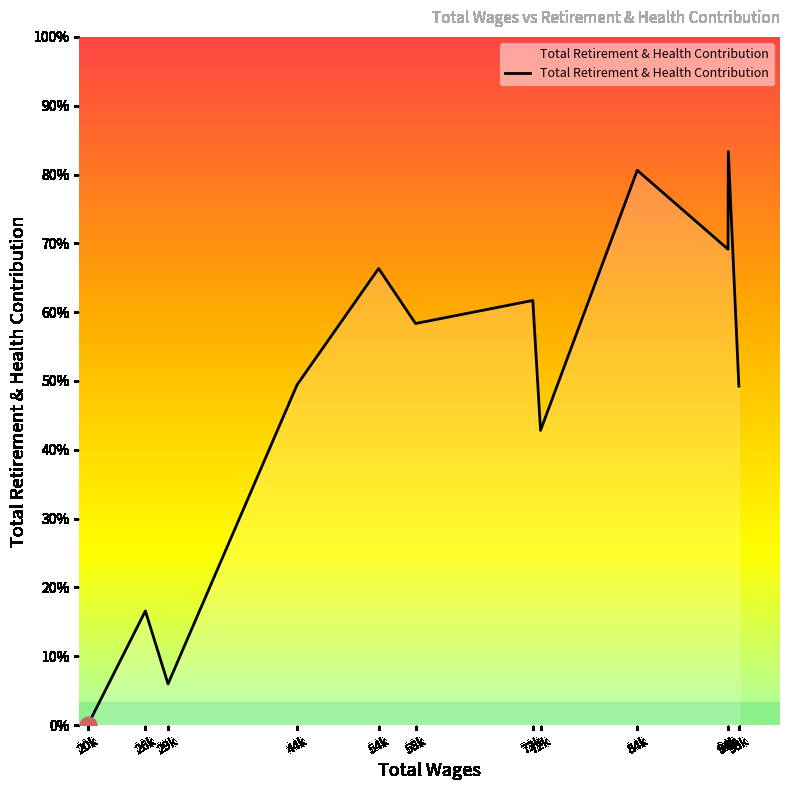

Does the chart display data point markers on the line(s)?

No